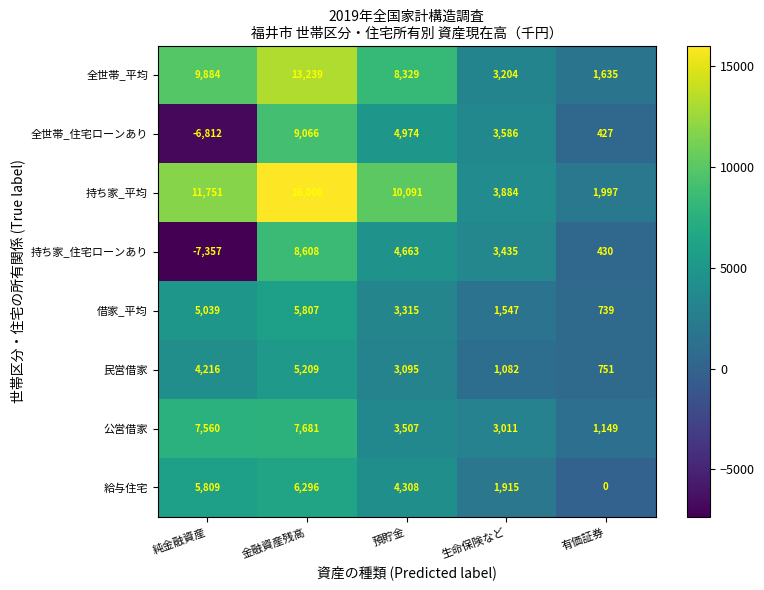

The value of 全世帯_平均 at 預貯金 is 8329. True or false?

True